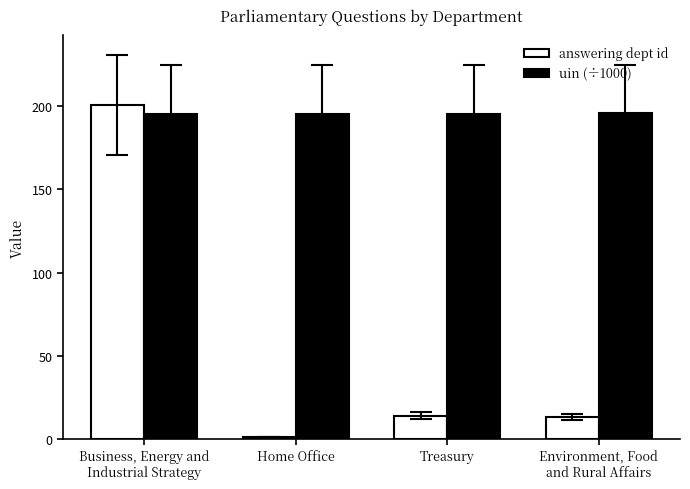

Is it true that uin (÷1000) equals 195.7 at Environment, Food
and Rural Affairs?

True